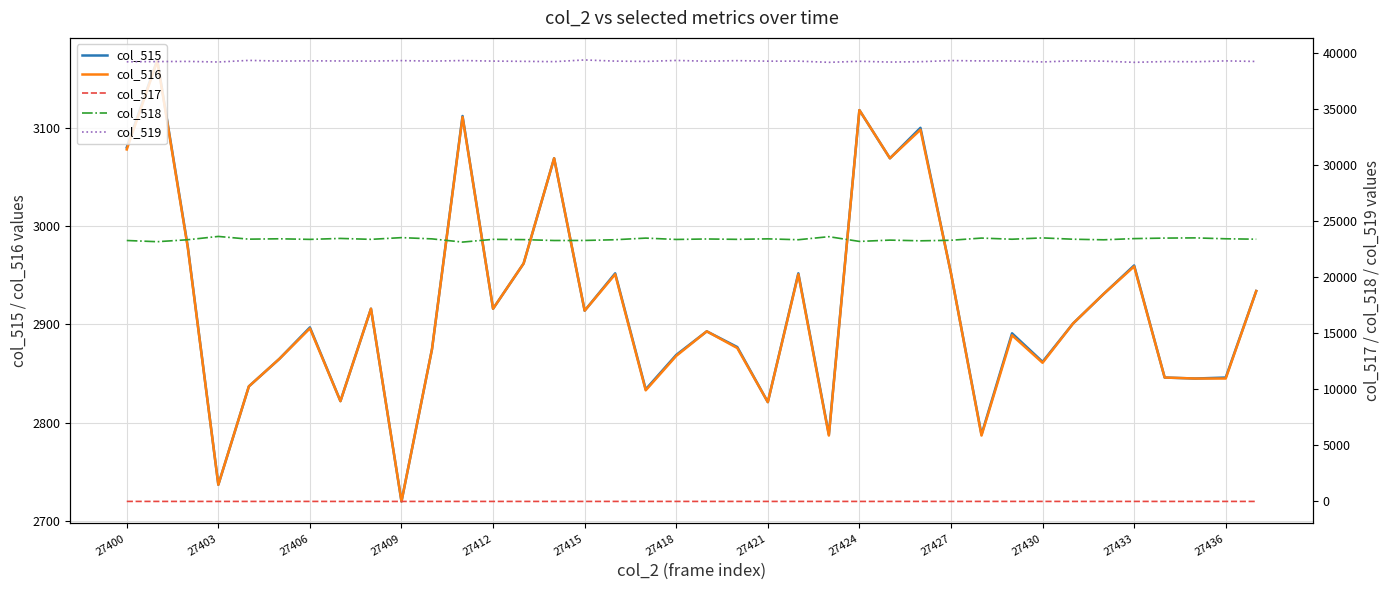

Is it true that col_515 equals 1799 at 27436?

False